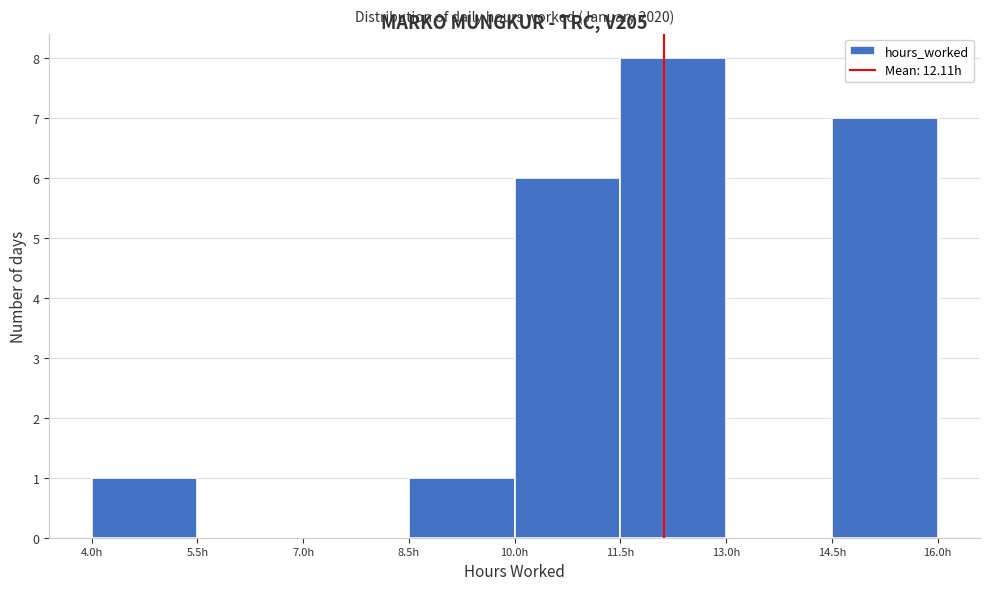

Which range on the x-axis has the tallest bar?

11.5 to 13.0